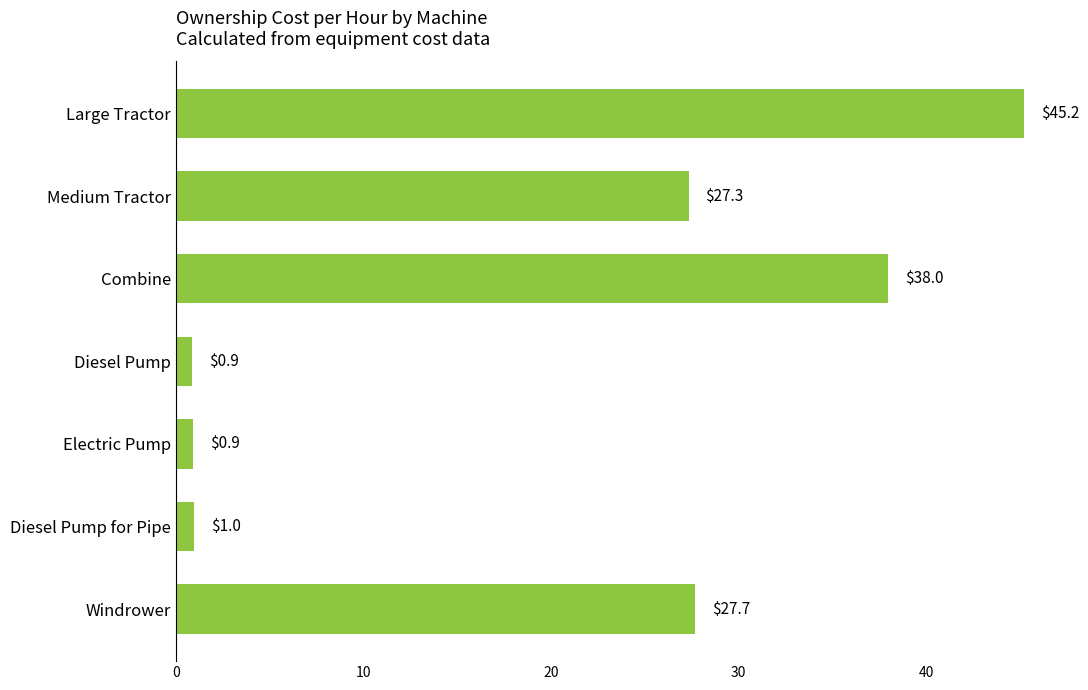

What position from the top is Combine?

3